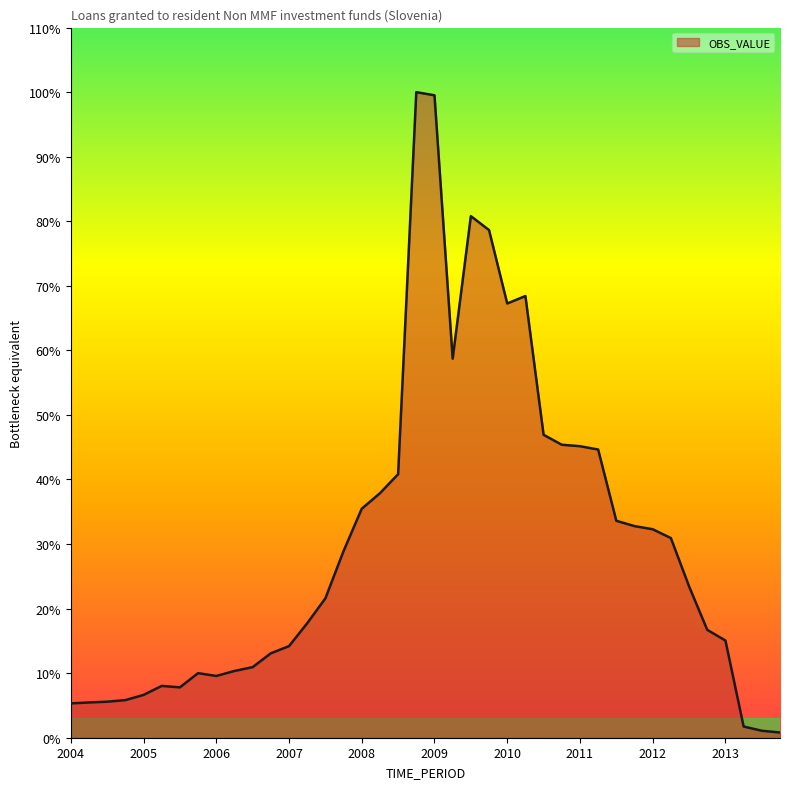

Which label corresponds to the largest value in the chart?

2008-Q4